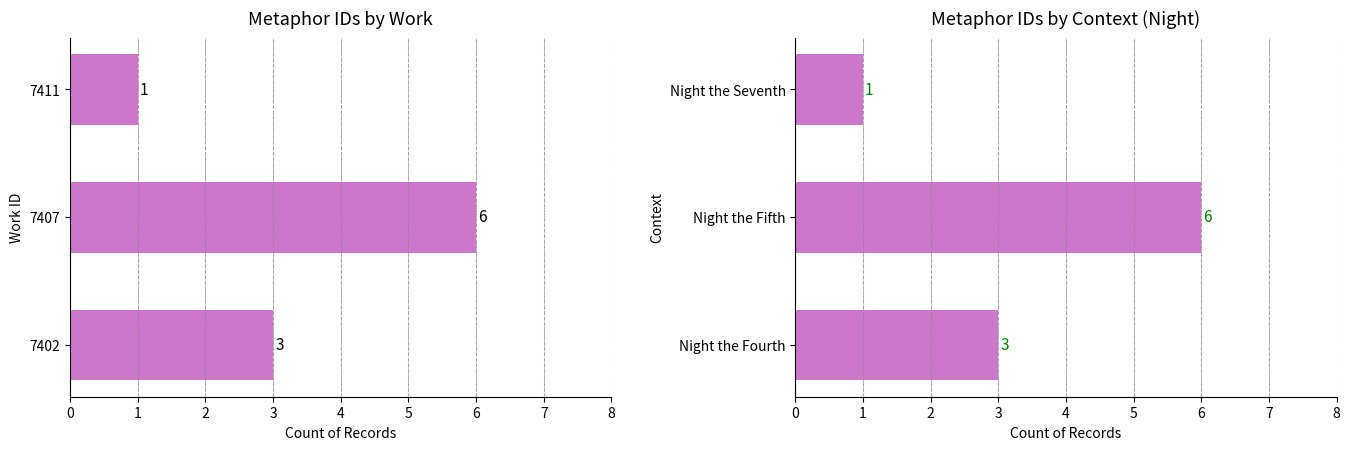

What is the sum of all values?

10